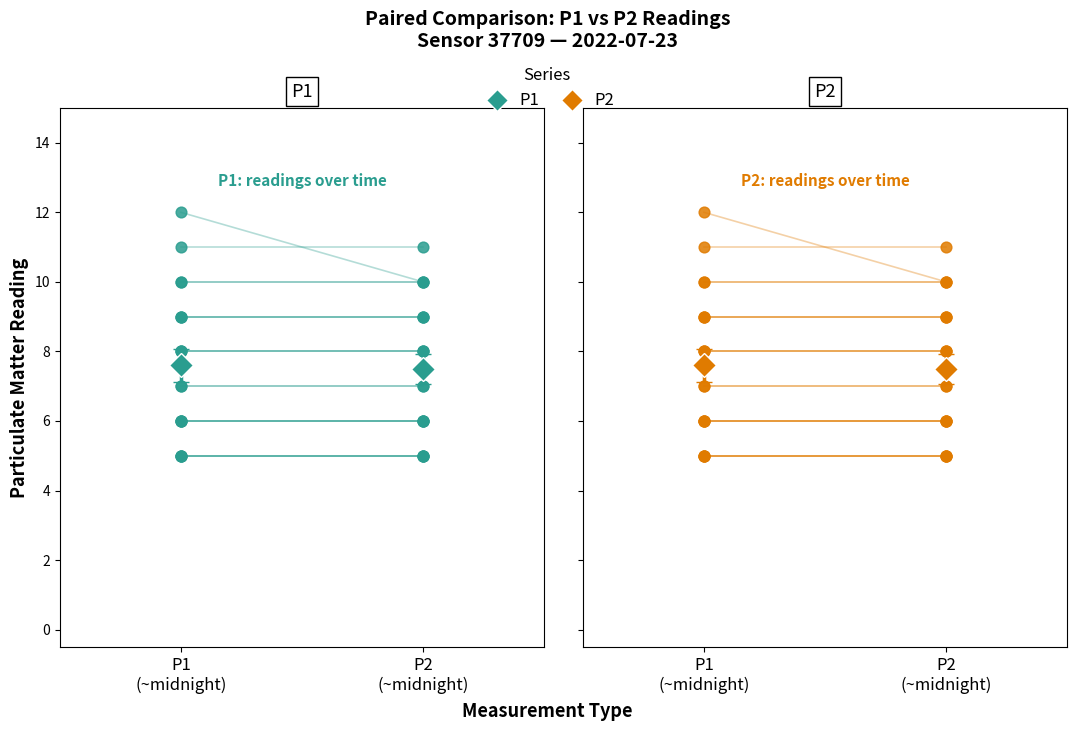

Which series has the widest spread of Y values?

P1